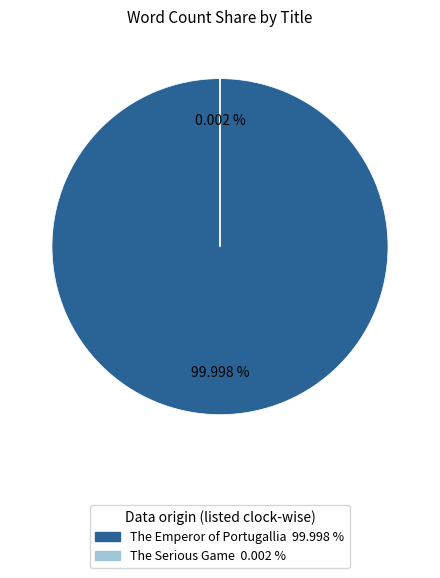

Is the sum of The Emperor of Portugallia and The Serious Game greater than half?

Yes